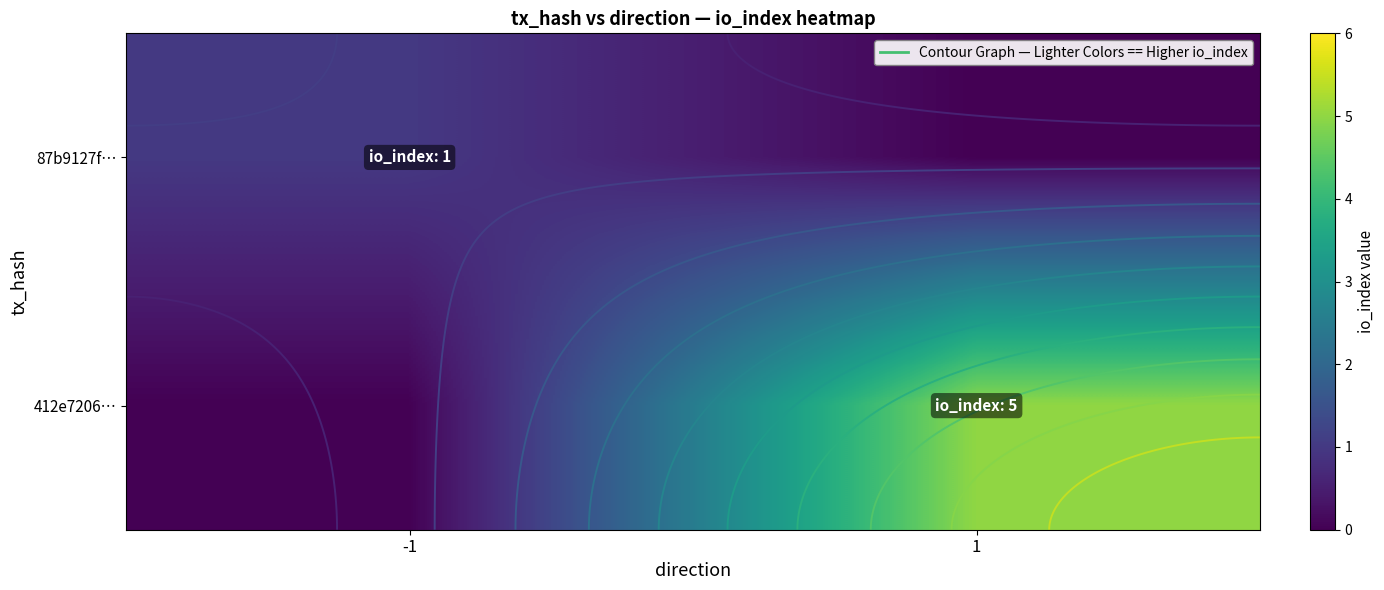

What is the total value across all series at 1?

5